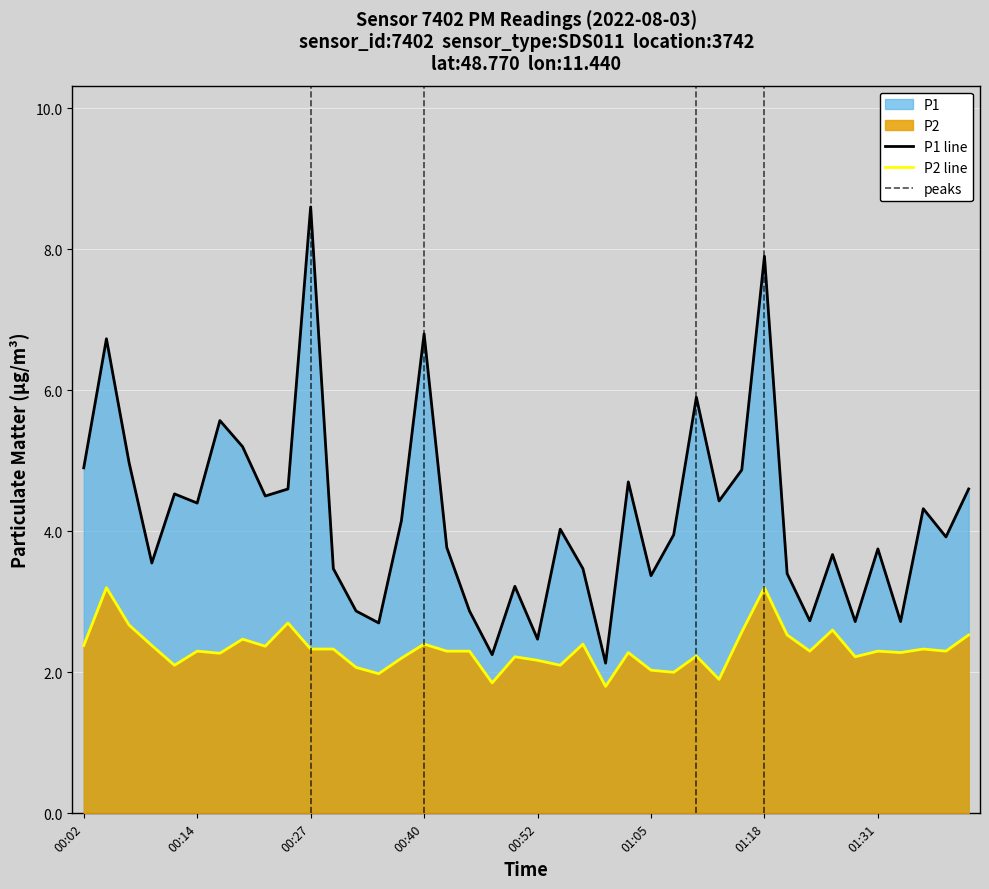

At how many categories does at least one series exceed 5?

7